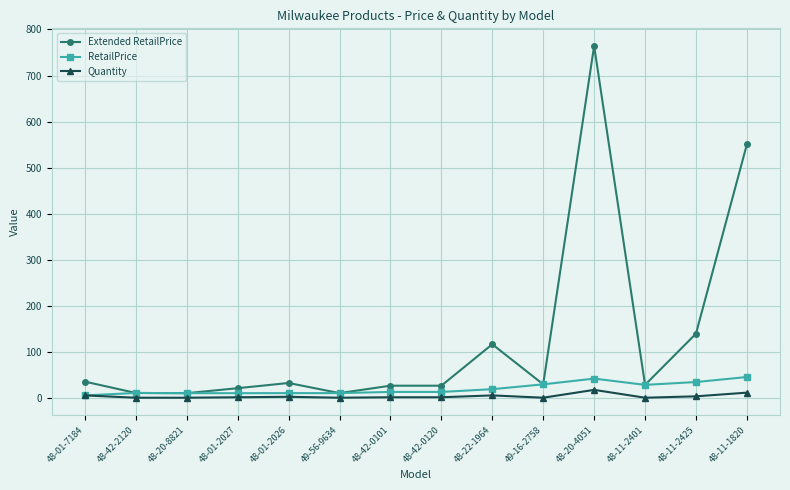

True or false: Extended RetailPrice has more than 2 points higher than both neighbors.

True